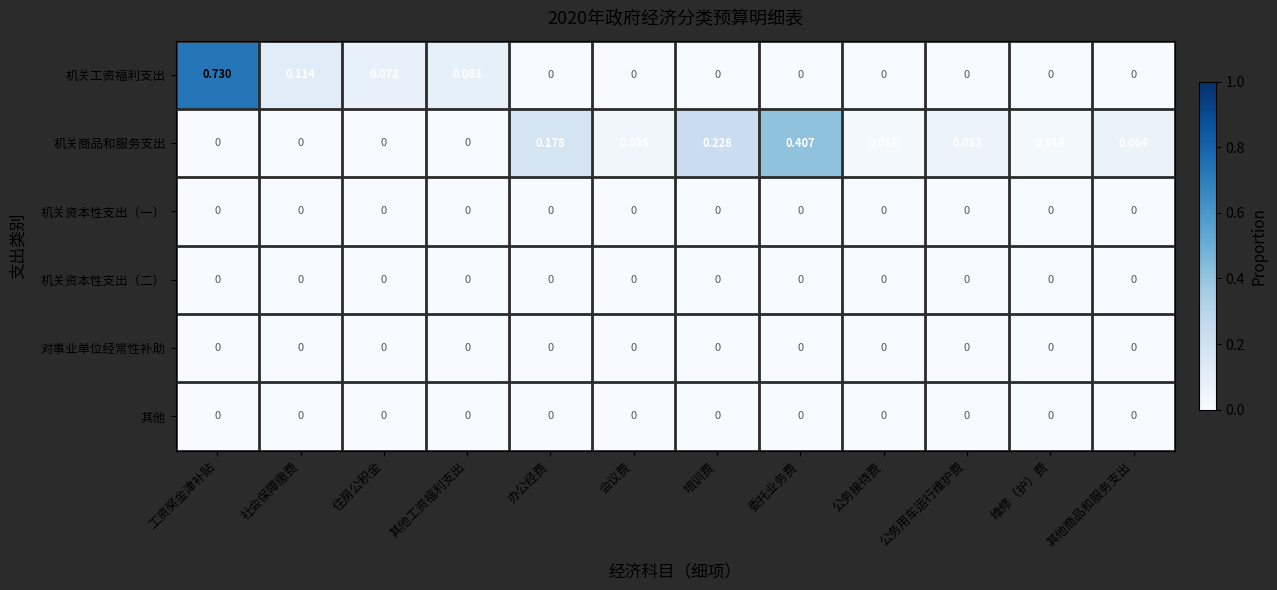

Which series changed the most between 办公经费 and 公务用车运行维护费?

机关商品和服务支出